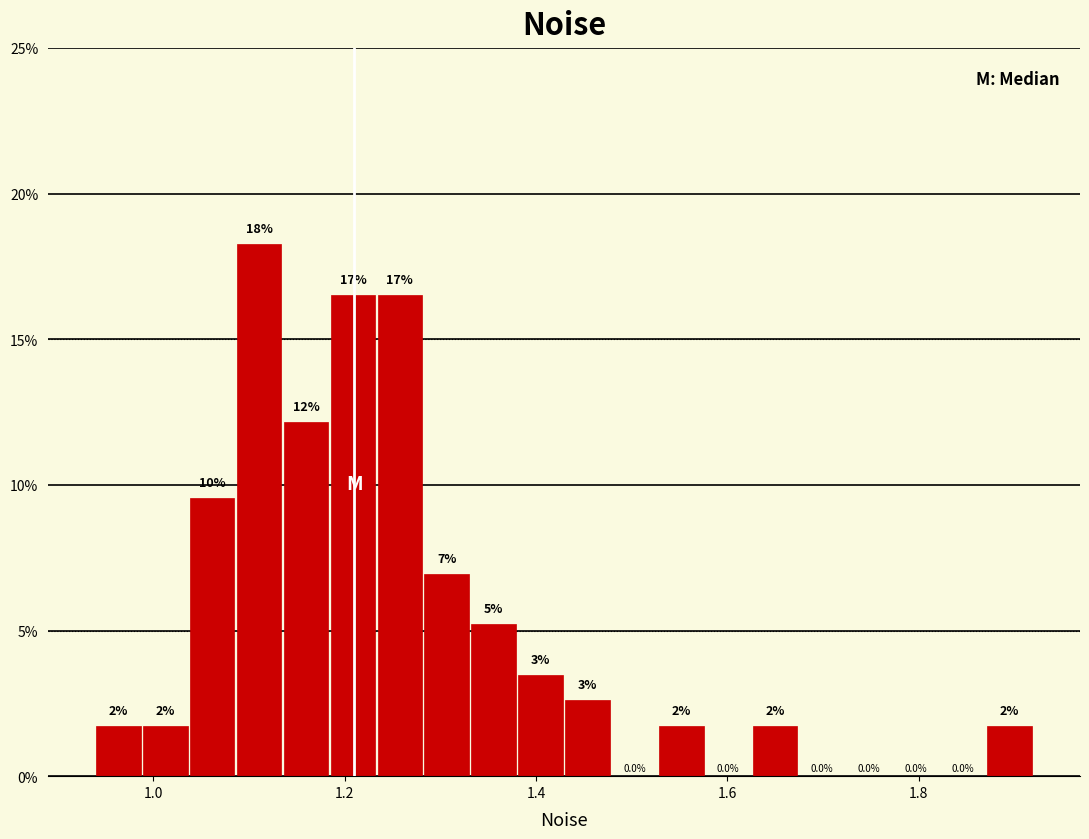

Around what value on the x-axis is the tallest bar? Give the approximate position of its centre, as read against the axis.

1.12